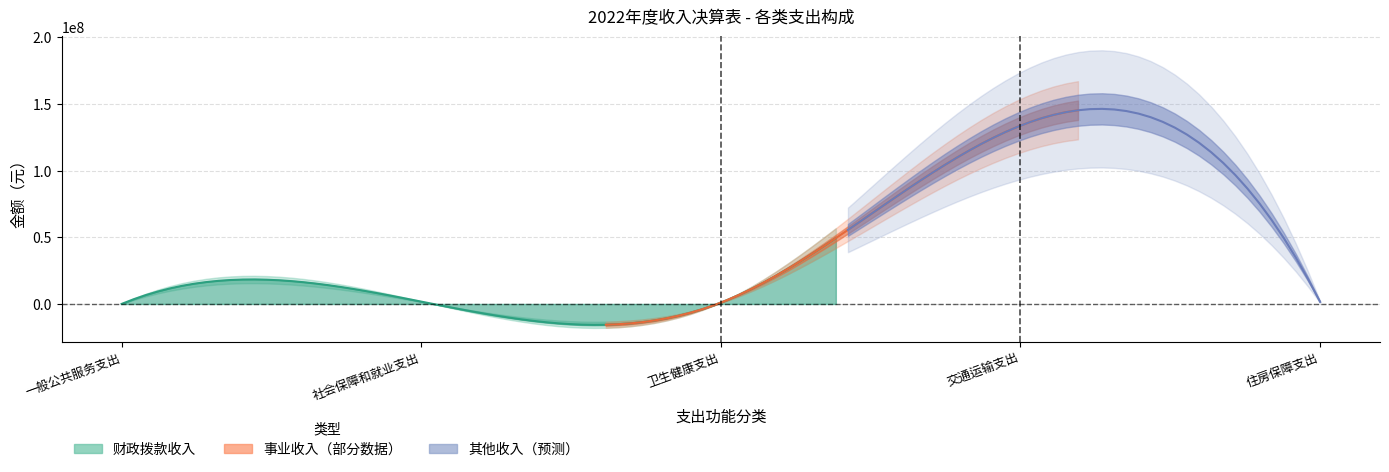

What is the sum of all values?

138760669.2